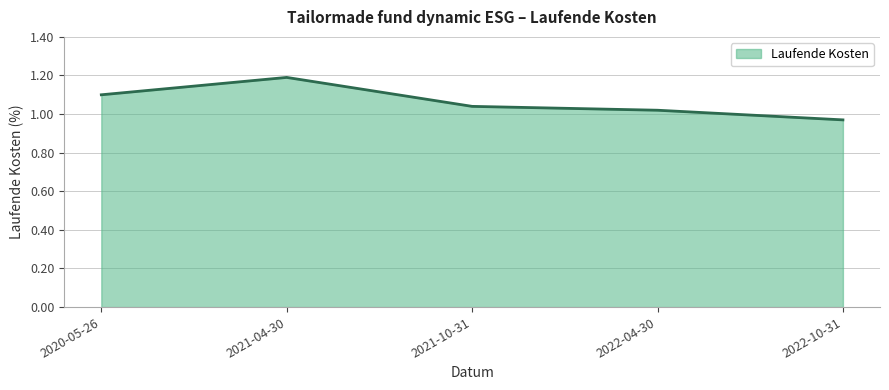

True or false: the data has more than 0 interior local peaks.

True